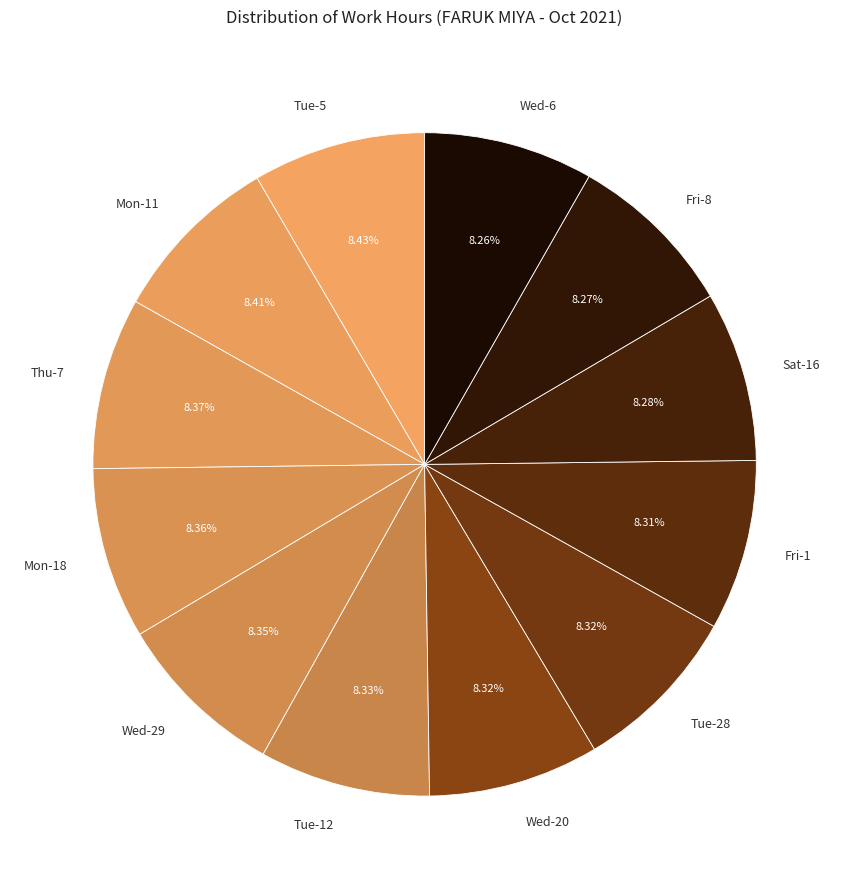

Count the number of slices in the pie.

12